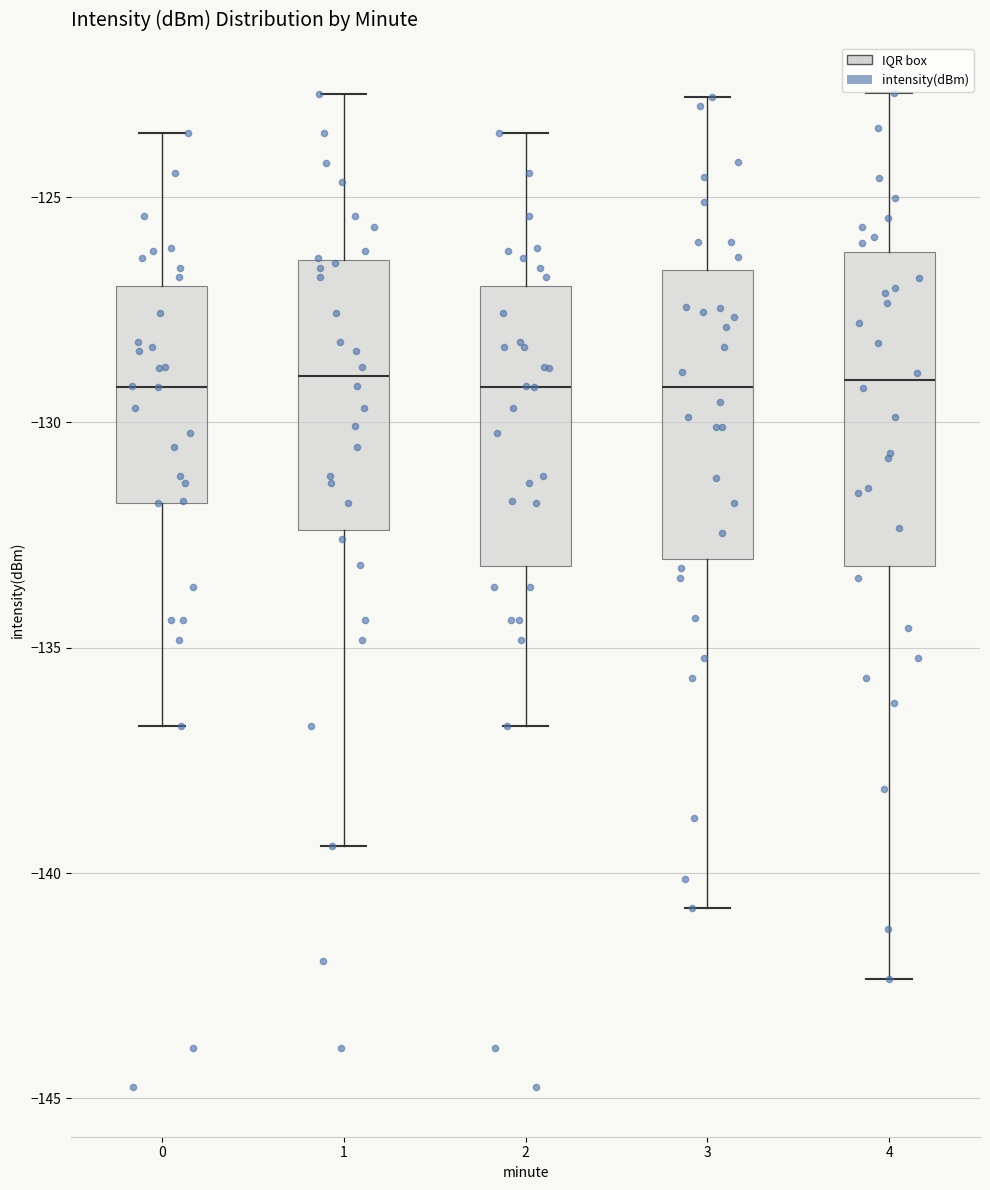

Reading left to right, read every box against the y-axis: the position of its median line, the range the box covers, and the ends of its whiskers. The values are not printed on the chart, so give them approximately, as read against the axis.

0: median -129.0, box -132.0 to -127.0, whiskers -136.5 to -123.5
1: median -129.0, box -132.5 to -126.5, whiskers -139.5 to -122.5
2: median -129.0, box -133.0 to -127.0, whiskers -136.5 to -123.5
3: median -129.0, box -133.0 to -126.5, whiskers -141.0 to -123.0
4: median -129.0, box -133.0 to -126.0, whiskers -142.5 to -122.5